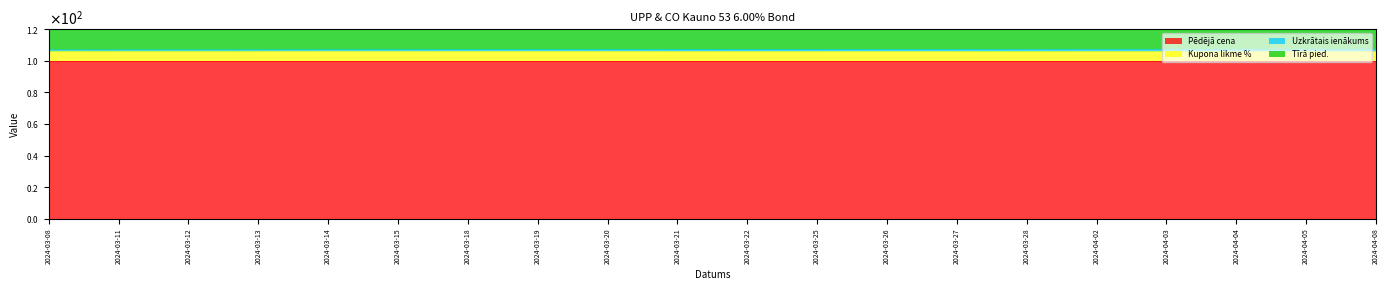

What is the sum of the Kupona likme % values at 2024-03-21 and 2024-03-08?

12.0